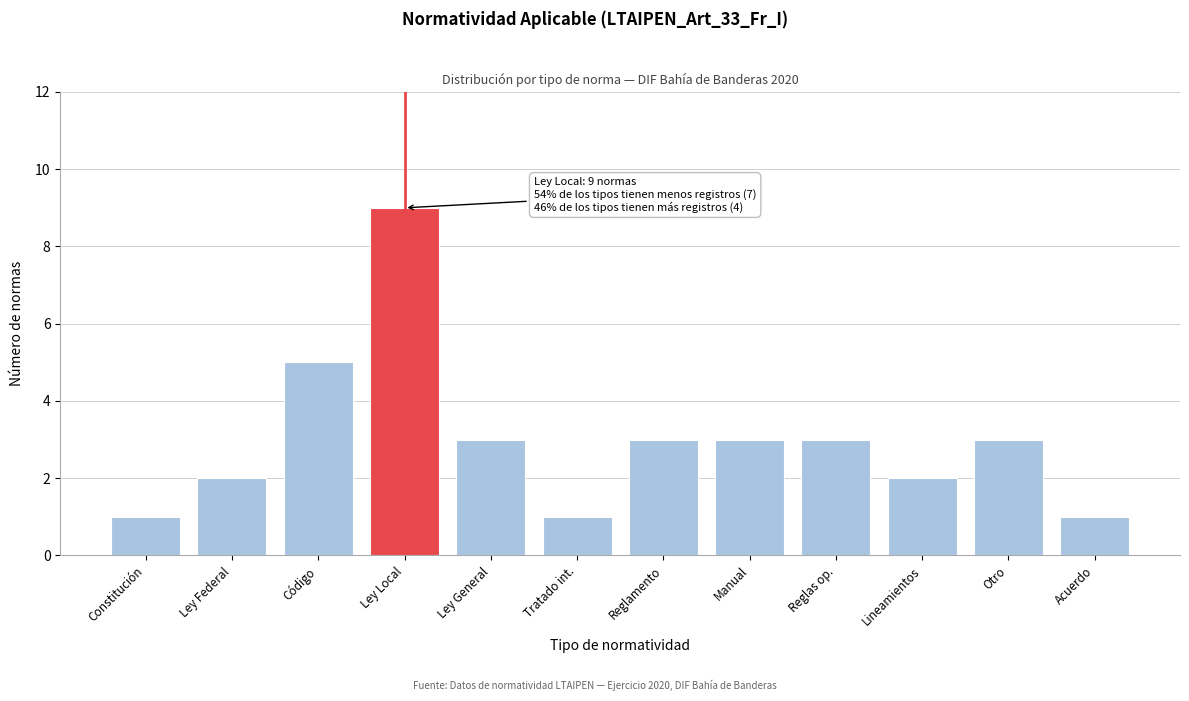

Reading right to left, transcribe all the data shown in this chart.

1	3	2	3	3	3	1	3	9	5	2	1